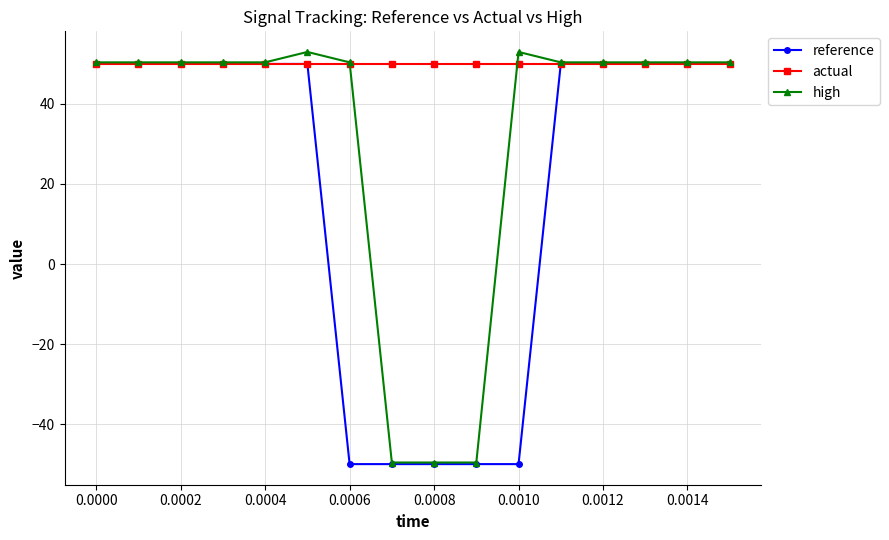

How many values in the reference series are below 49?

5